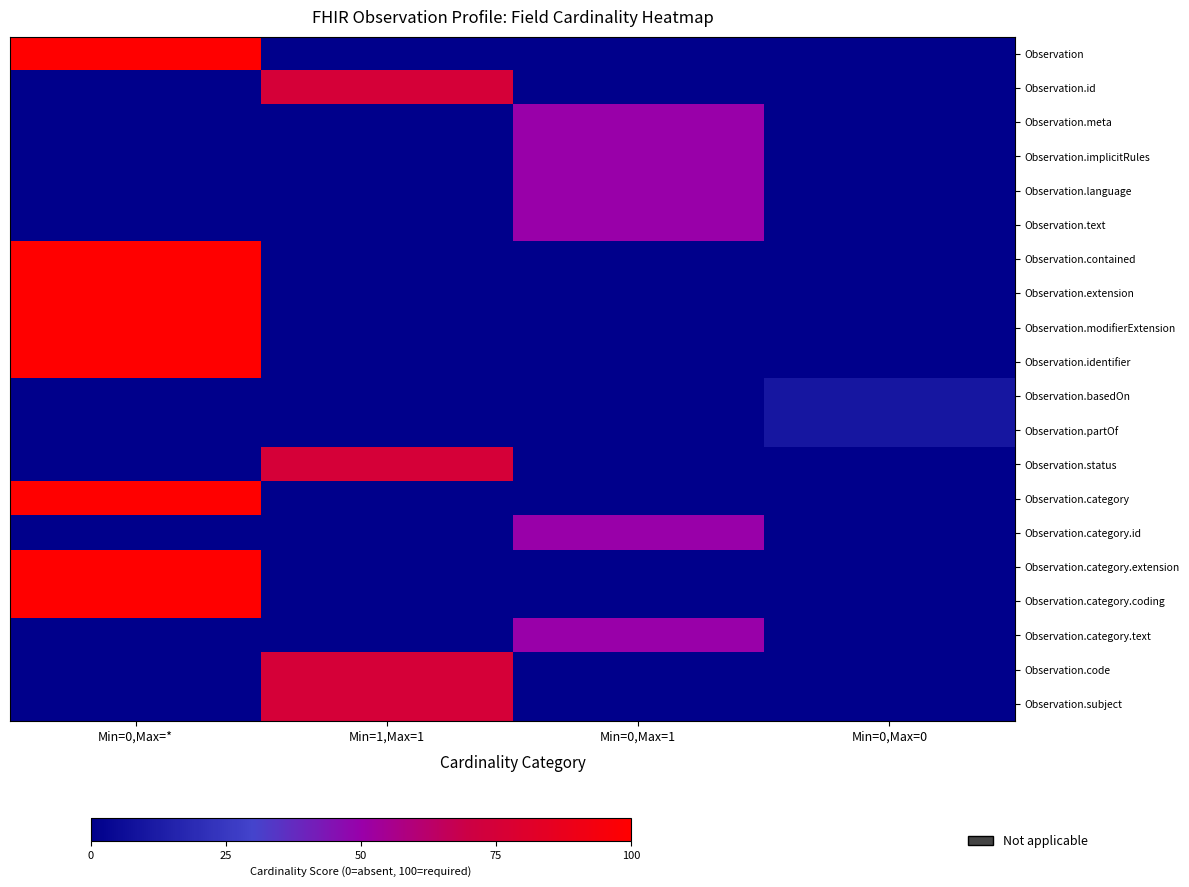

Between Min=0,Max=0 and Min=0,Max=*, which is larger?

Min=0,Max=*